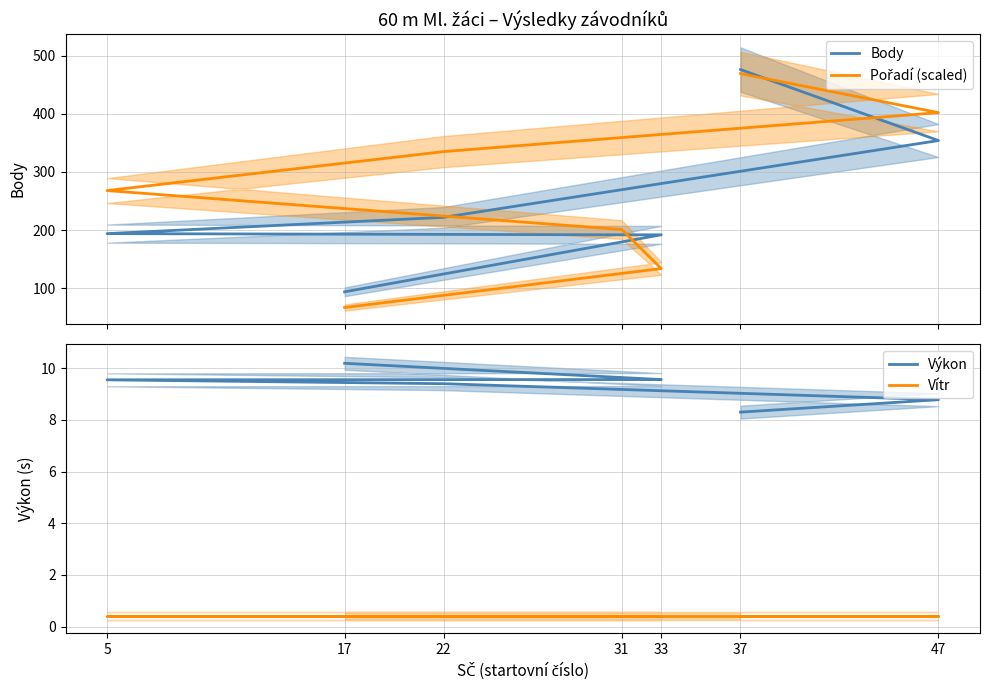

True or false: Body has a value of 476.0 at 37.

True